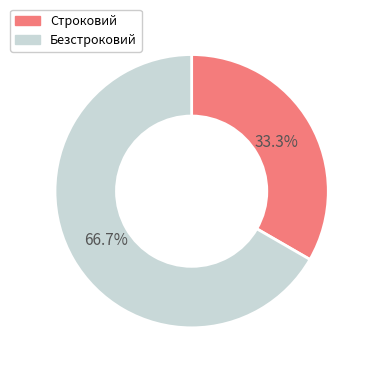

Which category accounts for the majority?

Безстроковий